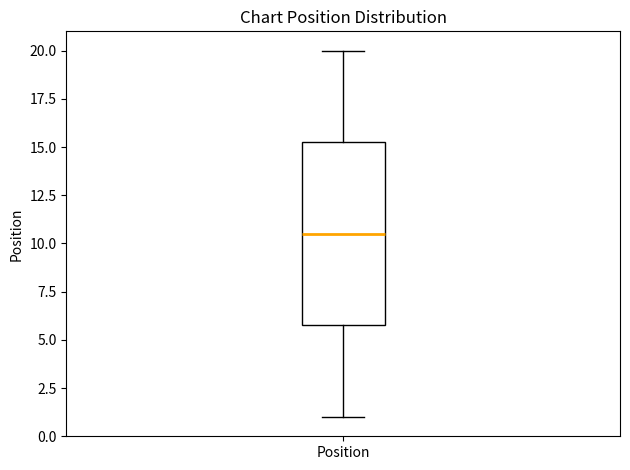

Transcribe this box plot: give where the median line is, the range the box spans, and where the two whiskers end, as read against the y-axis. The values are not printed on the chart, so give them approximately, as read against the axis.

median 10.5, box 6.0 to 15.5, whiskers 1.0 to 20.0